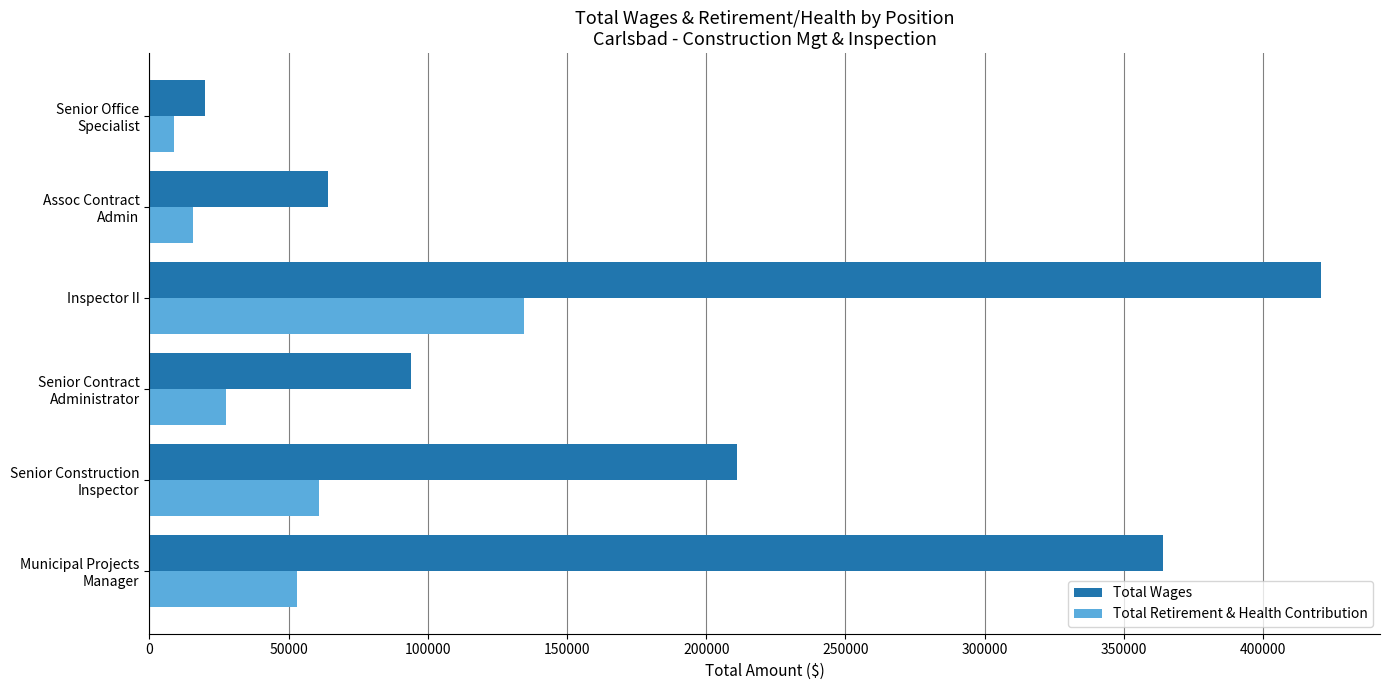

Rank the series by their maximum value, from highest to lowest.

Total Wages, Total Retirement & Health Contribution